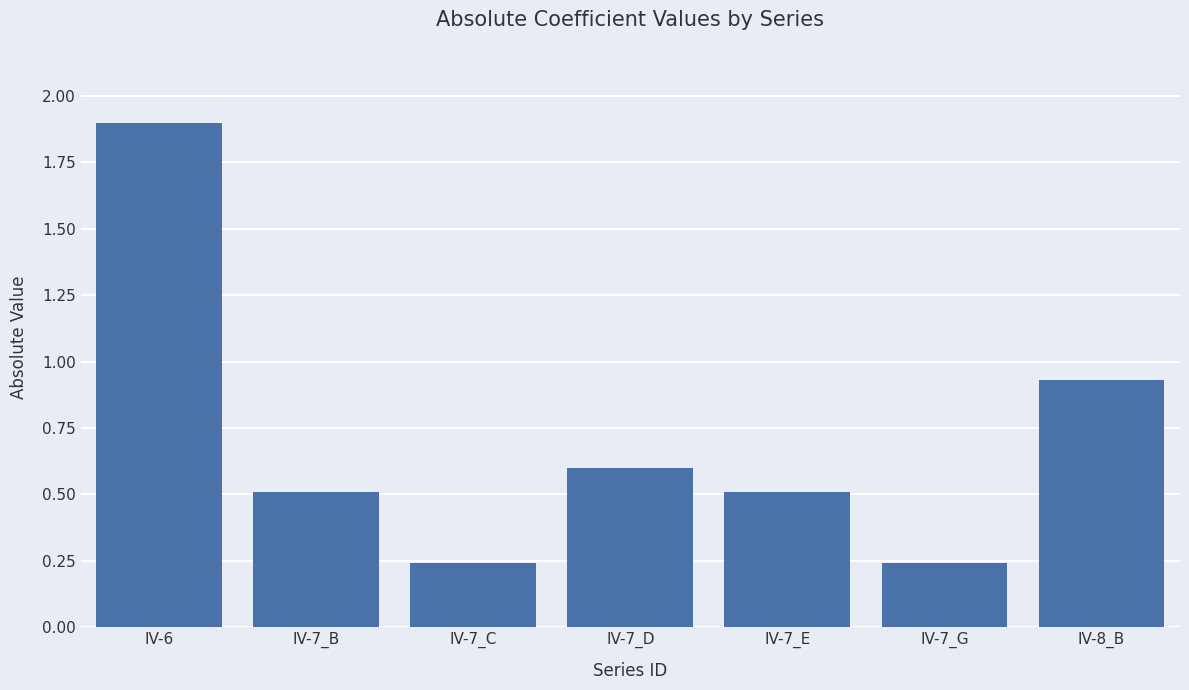

Does the chart contain stacked bars?

No